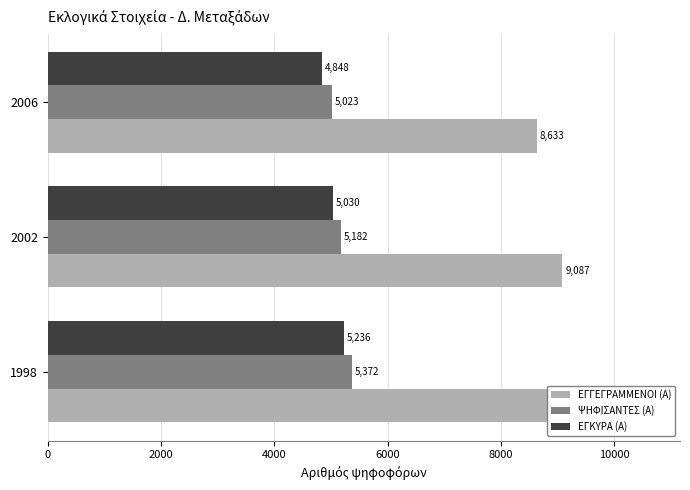

Reading right to left, transcribe all the data shown in this chart.

ΕΓΓΕΓΡΑΜΜΕΝΟΙ (Α): 4000=8633	2000=9087	0=9459
ΨΗΦΙΣΑΝΤΕΣ (Α): 4000=5023	2000=5182	0=5372
ΕΓΚΥΡΑ (Α): 4000=4848	2000=5030	0=5236